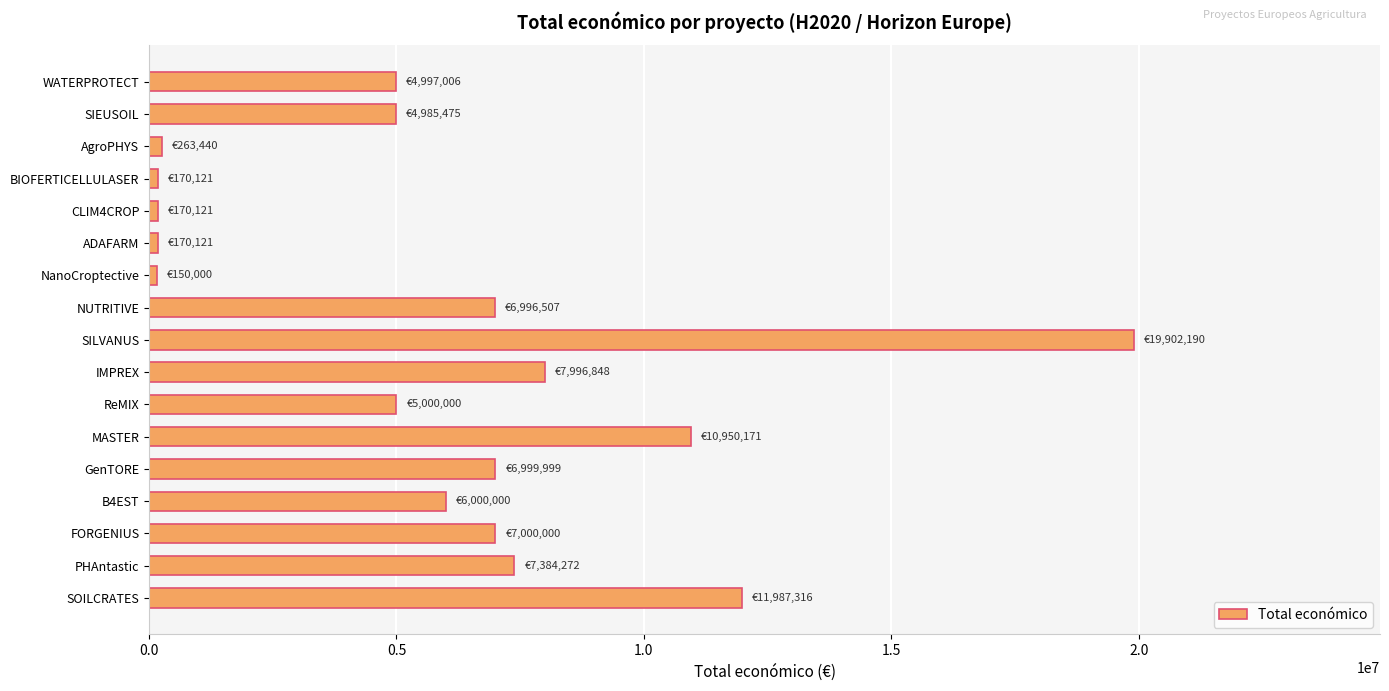

The chart shows a value of 17724266 at MASTER. True or false?

False